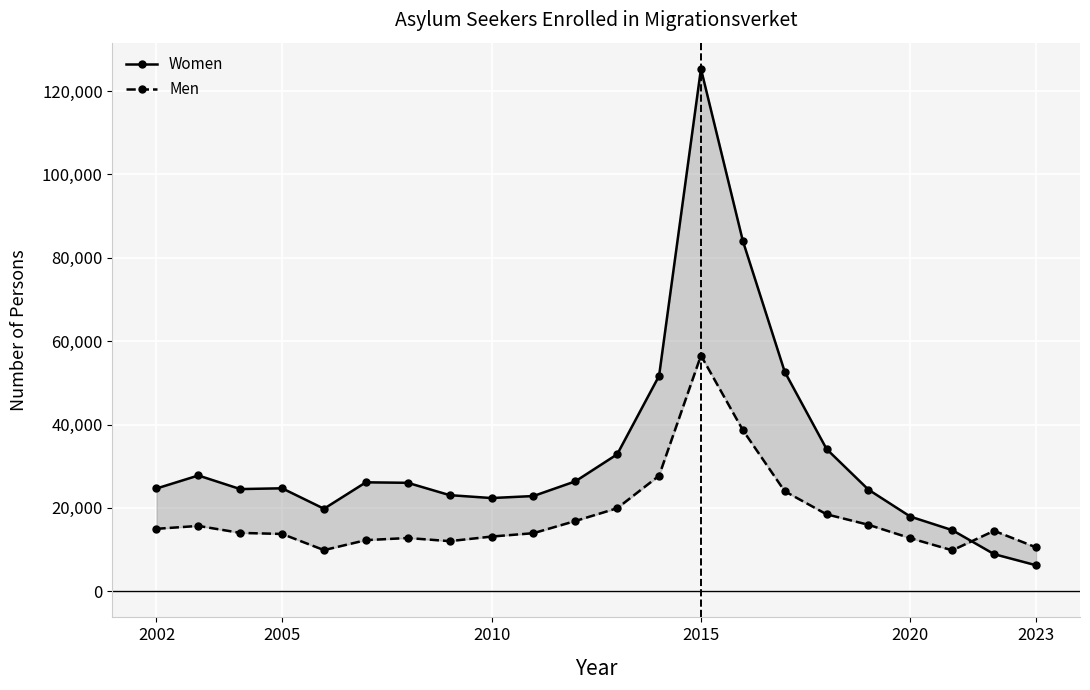

Which series ends up on top after the final intersection of Men and Women?

Men